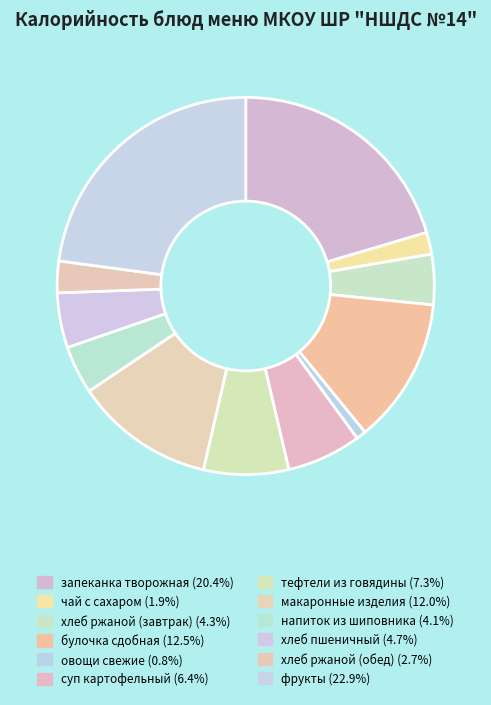

Which slice is the largest?

фрукты